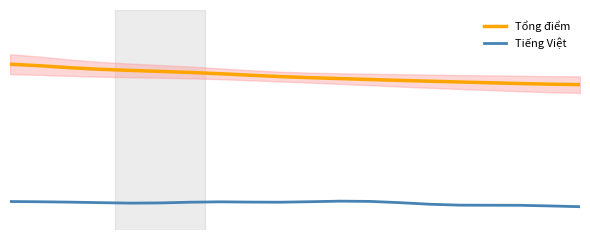

Reading left to right, extract all data points from this chart.

Tổng điểm: 0=41.5	1=41.1	2=40.6	3=40.2	4=39.9	5=39.7	6=39.4	7=39.1	8=38.7	9=38.4	10=38.1	11=37.9	12=37.6	13=37.4	14=37.2	15=37.0	16=36.8	17=36.6	18=36.5	19=36.3
Tiếng Việt: 0=7.1	1=7.1	2=7.0	3=6.8	4=6.7	5=6.8	6=6.9	7=7.0	8=7.0	9=6.9	10=7.1	11=7.2	12=7.1	13=6.8	14=6.4	15=6.2	16=6.2	17=6.2	18=6.0	19=5.8